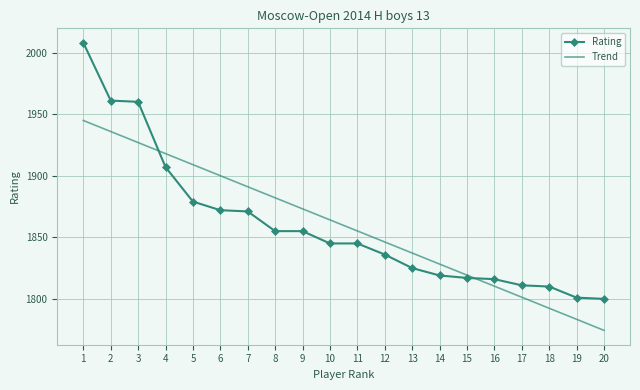

What is the approximate value of Trend at 18?

1792.4